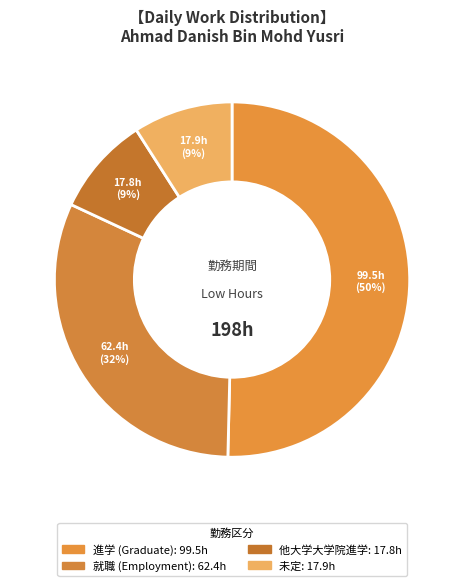

Is there any slice that represents more than half of the pie?

No